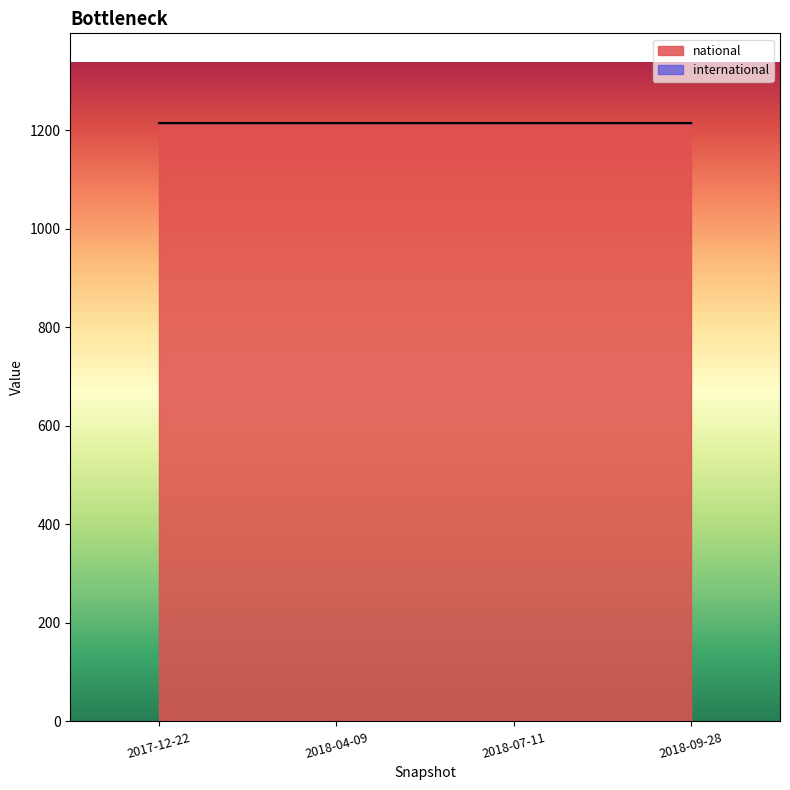

What is the greatest value displayed?

1215